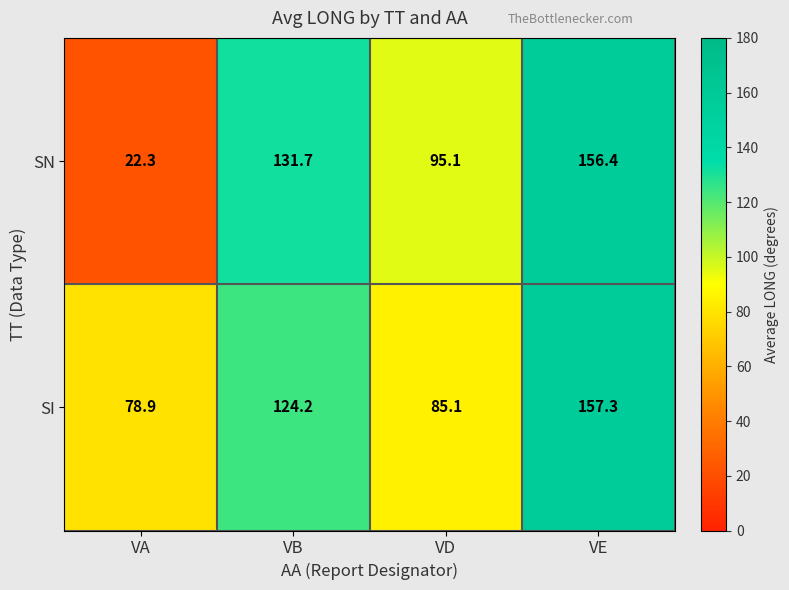

Reading left to right, list all the values displayed in this chart.

SN: VA=22.3	VB=131.7	VD=95.1	VE=156.4
SI: VA=78.9	VB=124.2	VD=85.1	VE=157.3